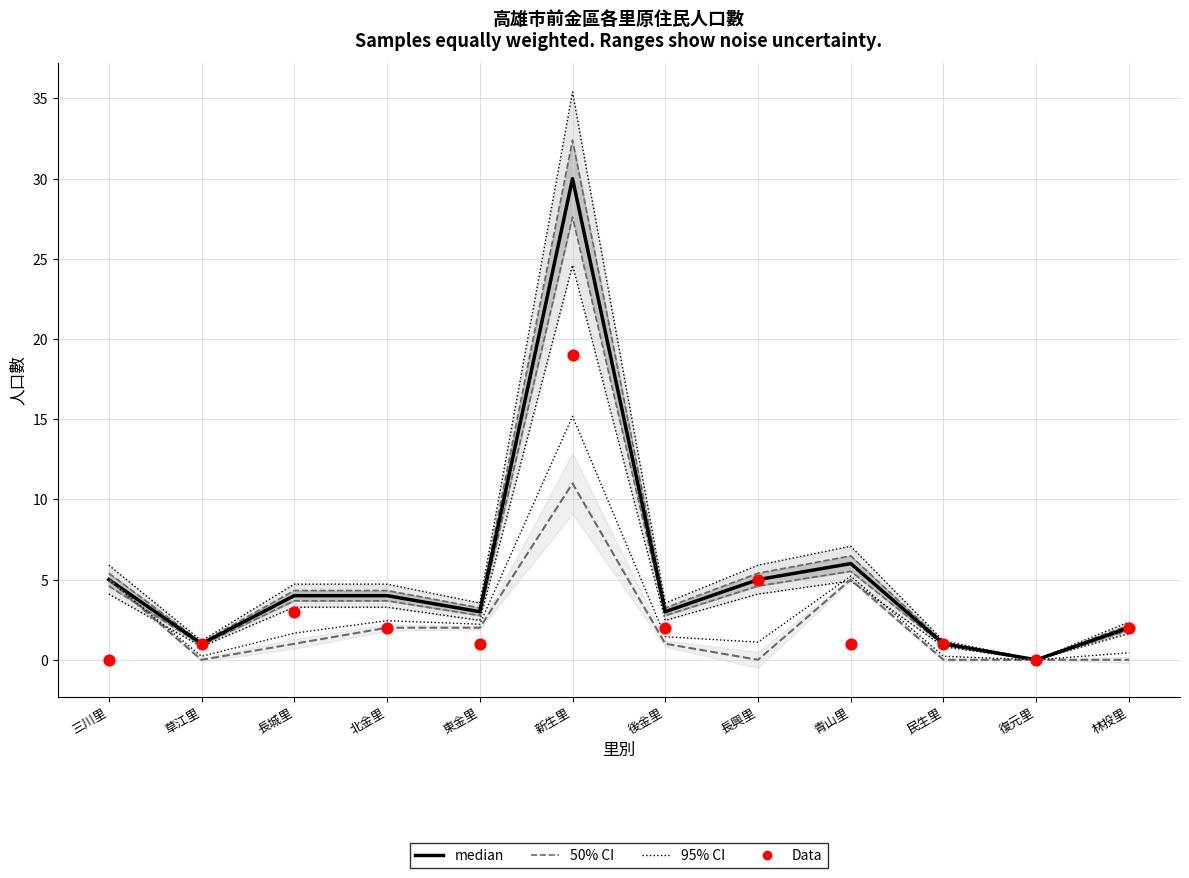

Which series has the widest spread of Y values?

median (合計)